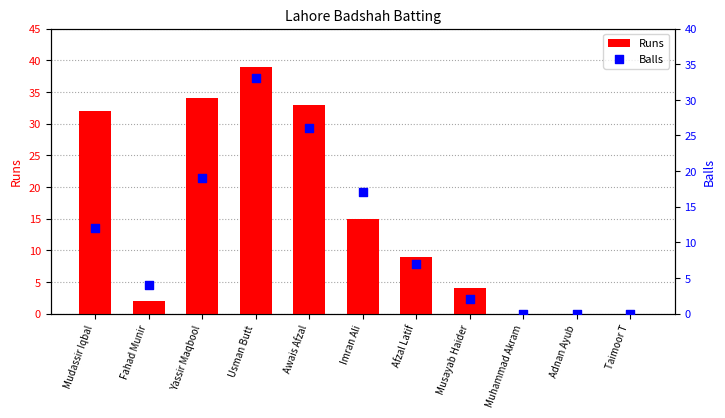

At which category is the sum across all series the highest?

Usman Butt